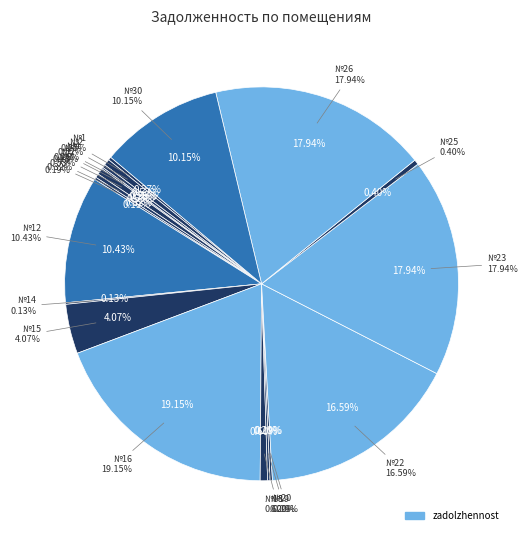

How much of the chart is everything except 16?

80.8%